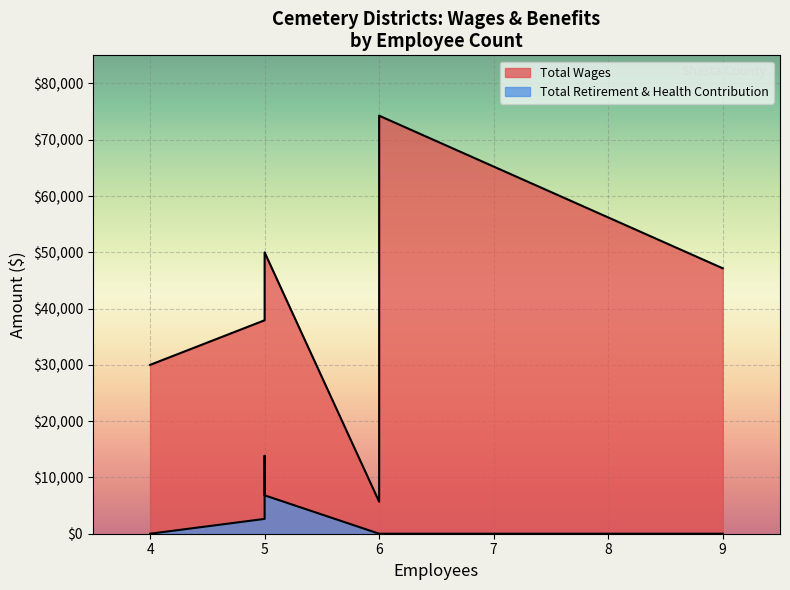

At how many categories does at least one series exceed 31140?

5